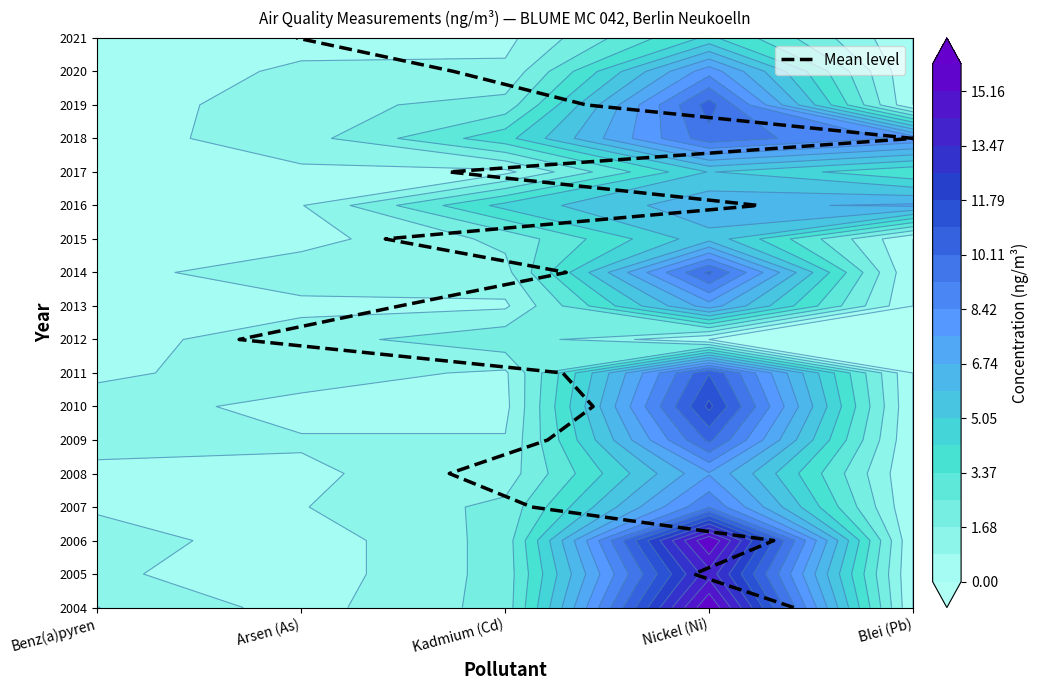

What is the sum of all values?

153